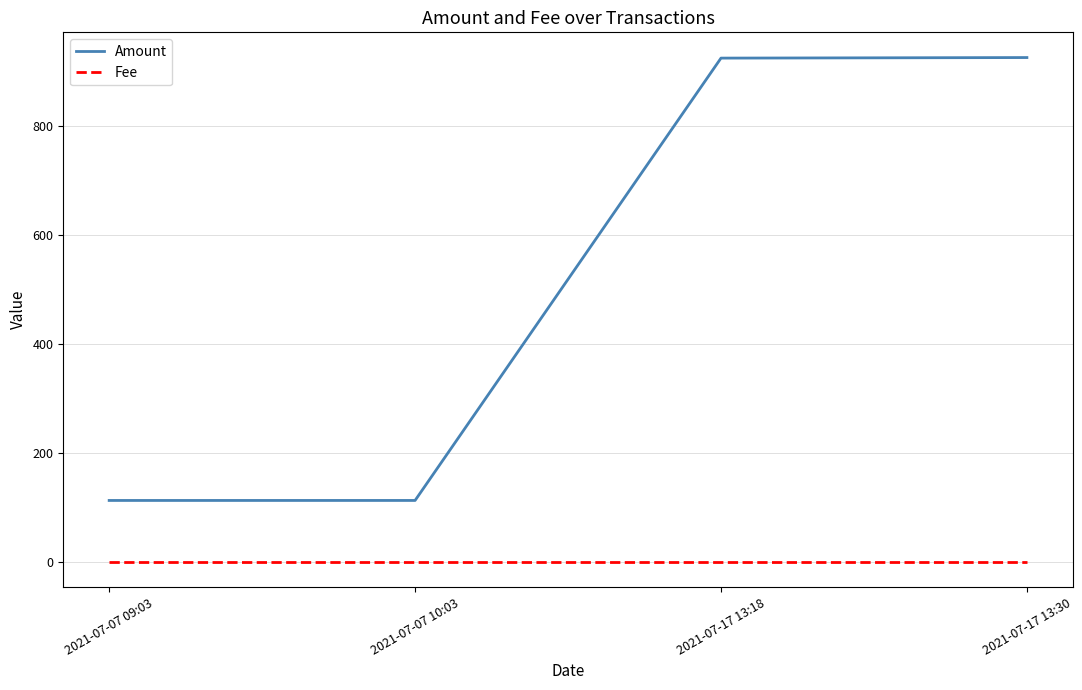

What is the difference between the highest and lowest values at 2021-07-07 10:03?

112.8